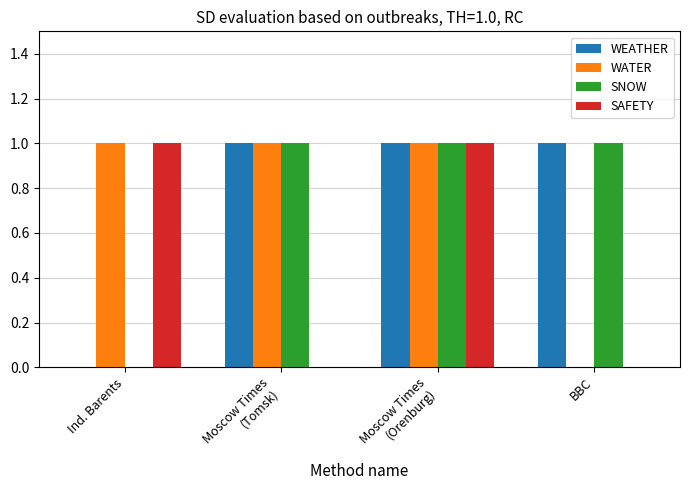

Is it true that SNOW equals 0 at BBC?

False